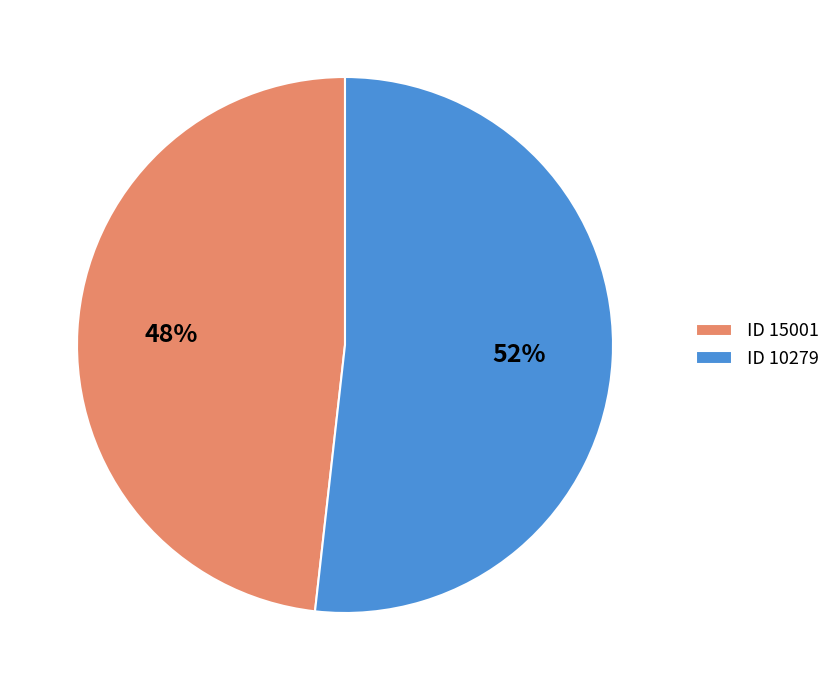

Do ID 10279 and ID 15001 together represent more than half of the pie?

Yes